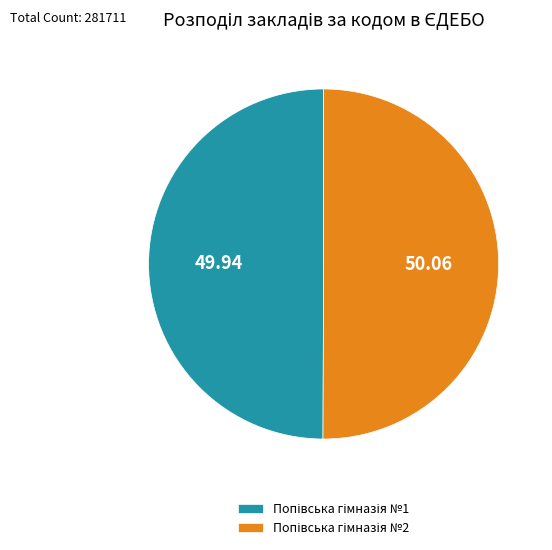

True or false: Попівська гімназія №2 accounts for 50% of the total.

True